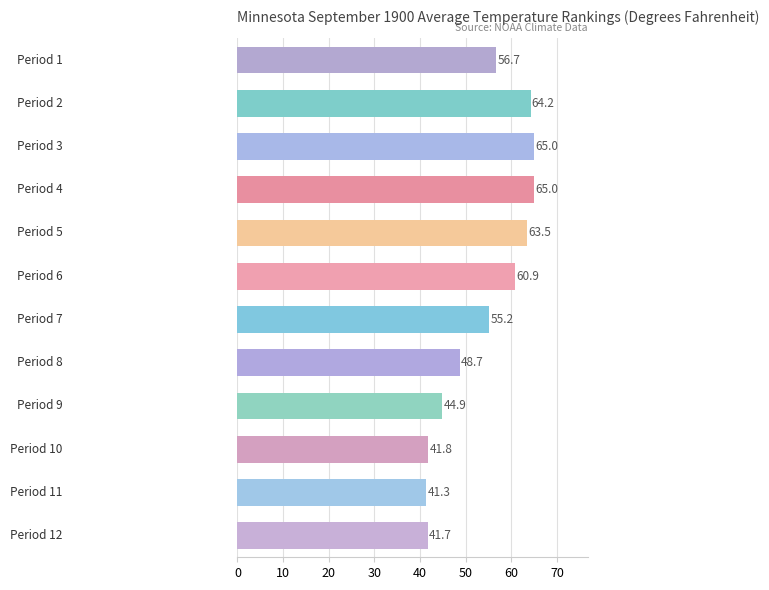

What is the difference between the maximum and minimum values?

23.7